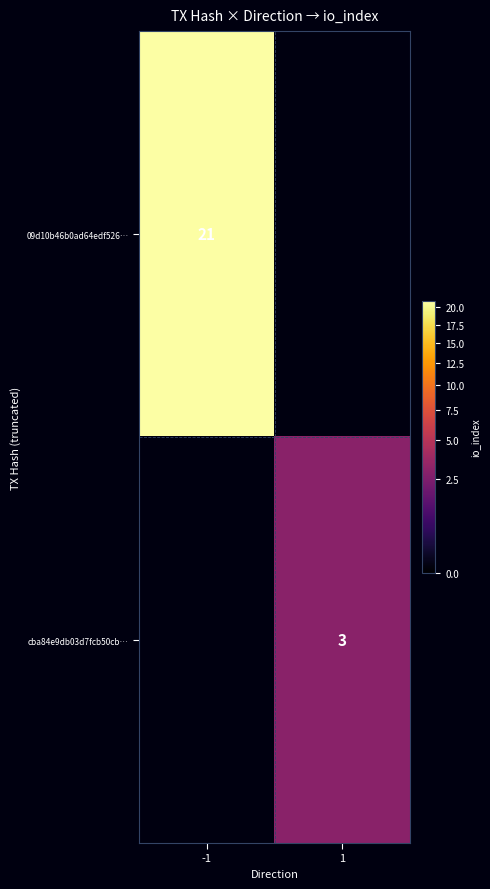

Is the value of cba84e9db03d7fcb50cb… at 1 greater than the value of 09d10b46b0ad64edf526… at -1?

No